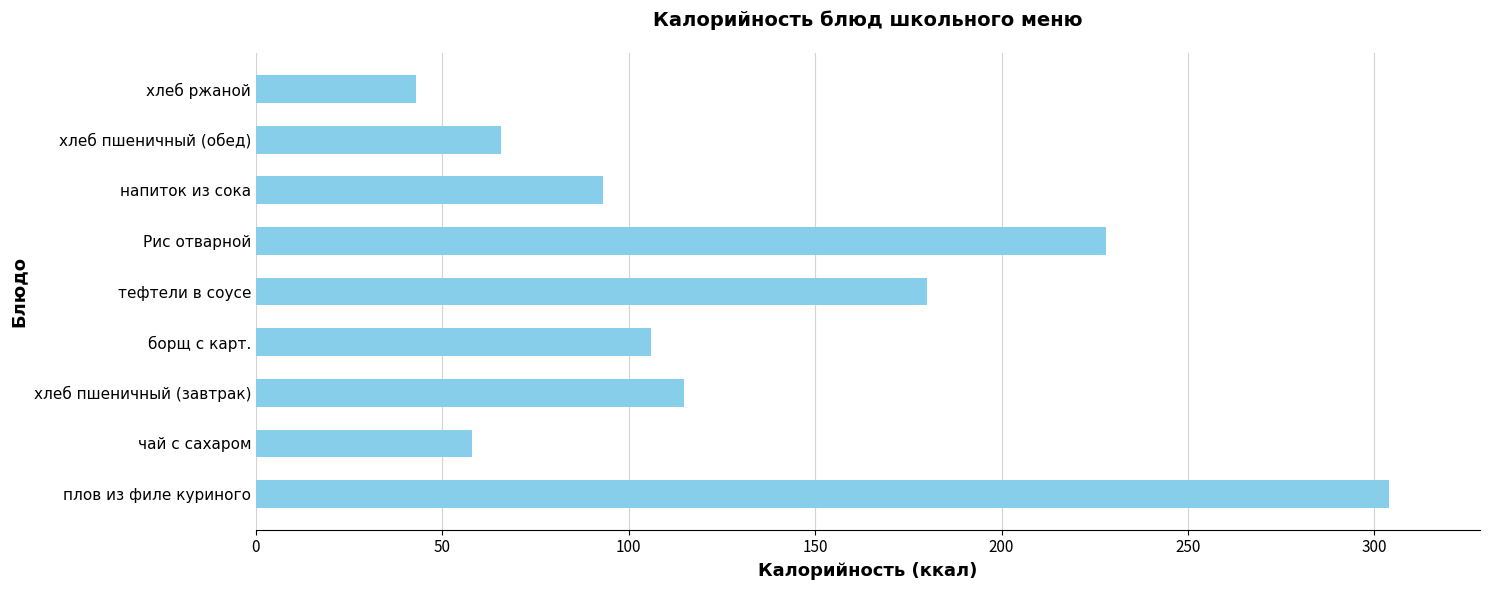

What is the minimum value shown in the chart?

43.0